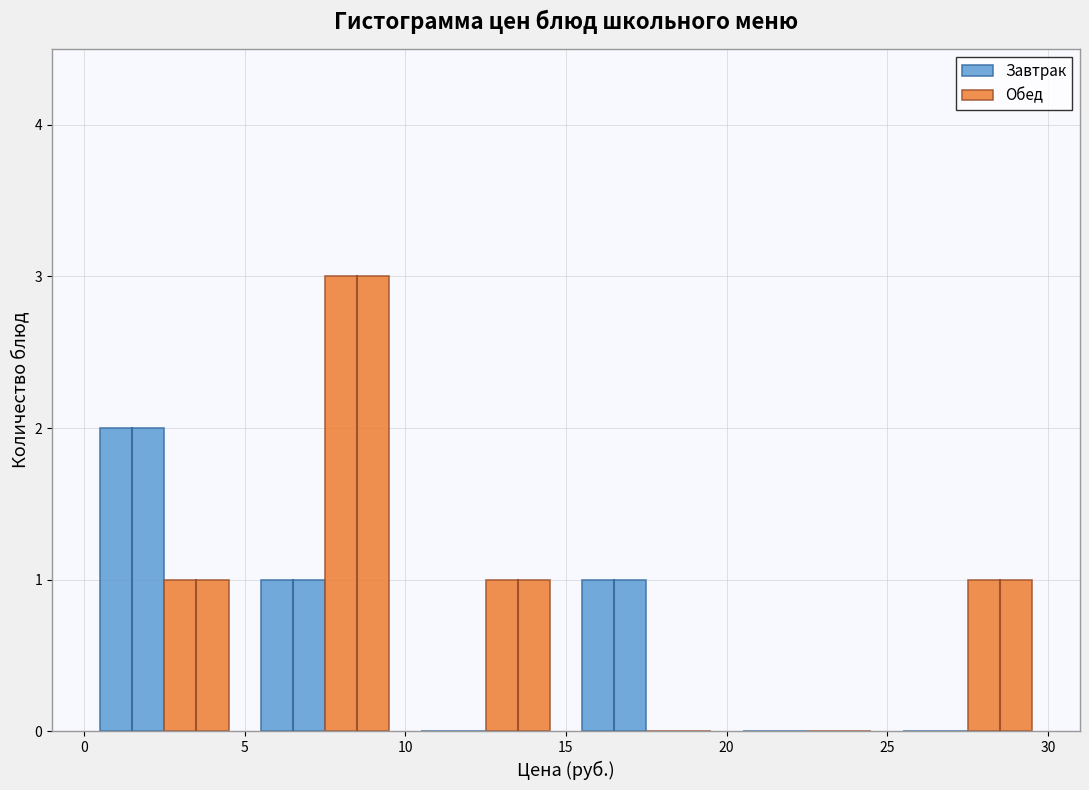

What is the height of the Обед bar covering 25 to 30 on the x-axis? The values are not printed on the chart, so give them approximately, as read against the axis.

1